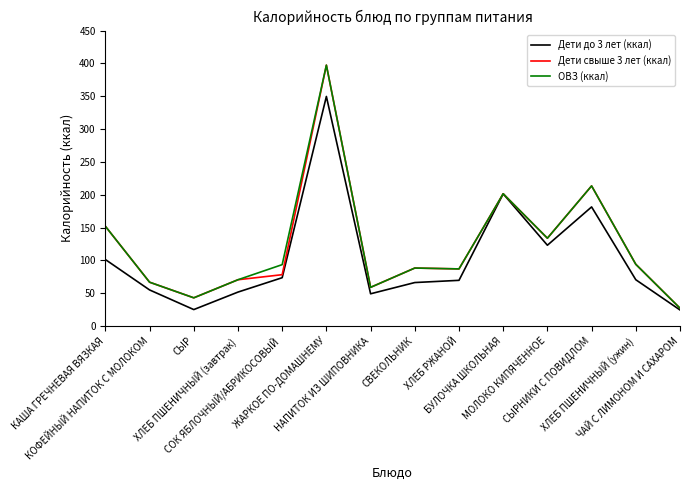

Where does the Дети свыше 3 лет (ккал) series first go above 88?

КАША ГРЕЧНЕВАЯ ВЯЗКАЯ